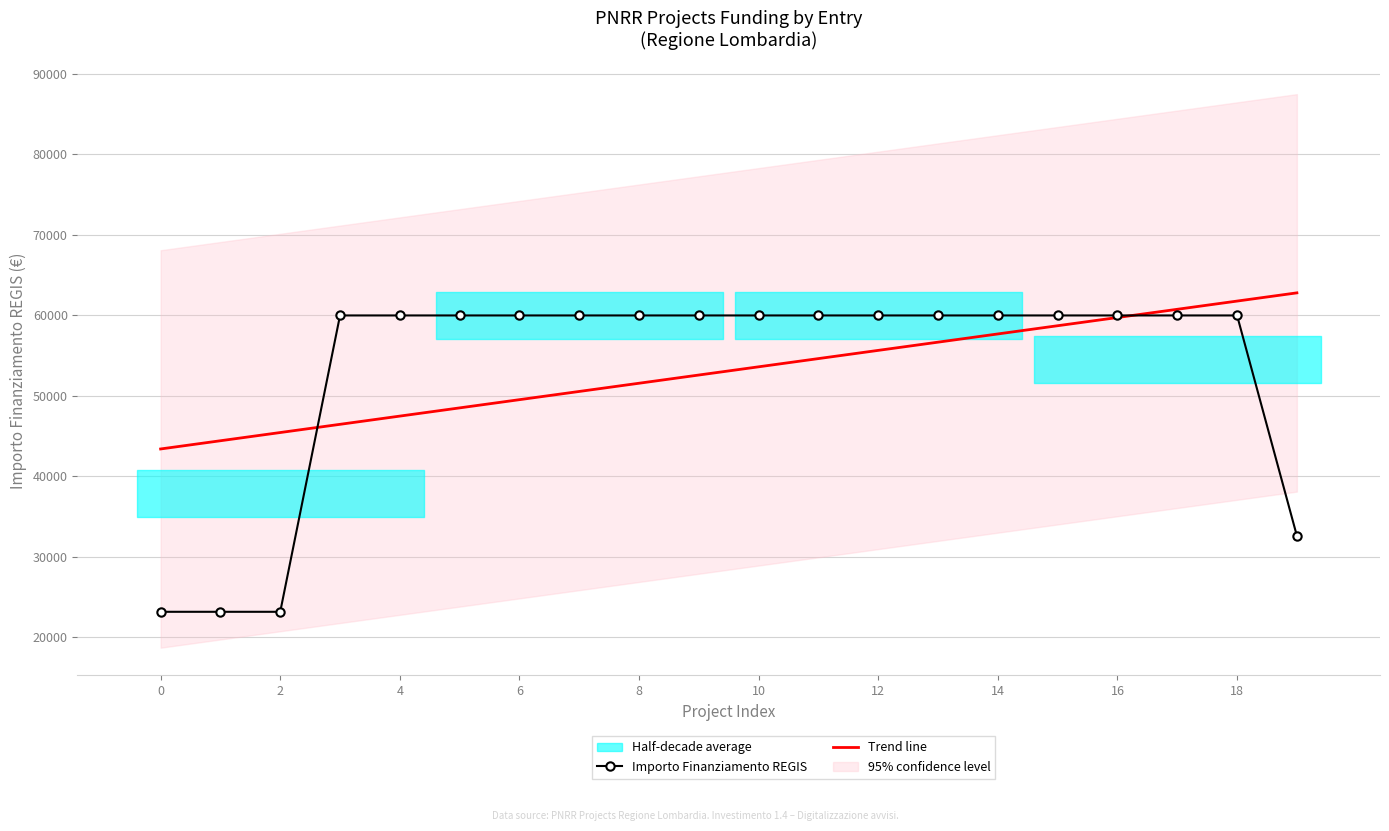

What is the difference between the Trend line values at 8 and 16?

8166.1